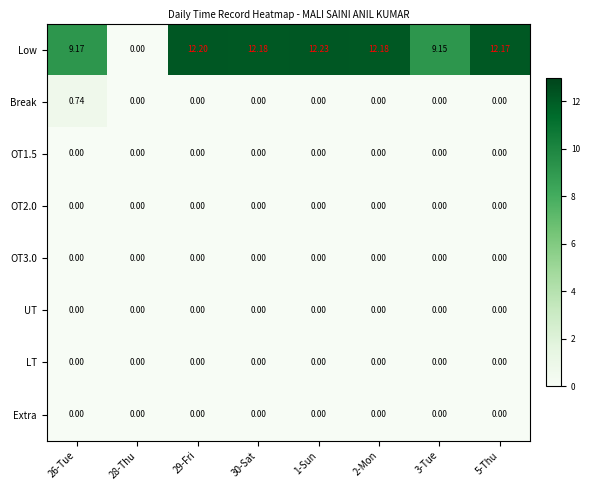

Which series has the widest spread of values?

Low